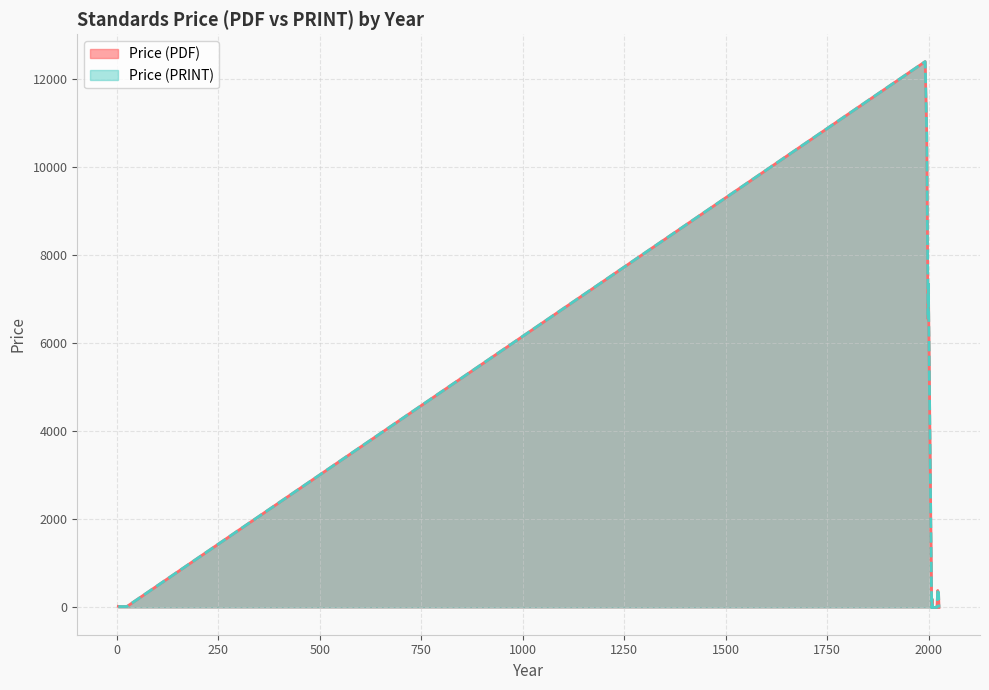

Reading left to right, transcribe all the data shown in this chart.

Price (PDF): 258.0	0.0	20.0	20.0	20.0	20.0	280.0	385.0	385.0	20.0	20.0	36.0	20.0	306.0	365.0	406.0	290.0	362.0	258.0	280.0	250.0	362.0	258.0	113.3	124.5	9000.0	12400.0	12400.0	5700.0	9000.0	5700.0	8000.0	5700.0	6800.0	0.0	0.0	0.0	0.0	0.0	385.0
Price (PRINT): 258.0	0.0	20.0	20.0	20.0	20.0	280.0	385.0	385.0	20.0	20.0	36.0	20.0	306.0	365.0	406.0	290.0	362.0	258.0	280.0	250.0	362.0	258.0	113.3	124.5	9000.0	12400.0	12400.0	5700.0	9000.0	5700.0	8000.0	5700.0	6800.0	0.0	0.0	0.0	0.0	0.0	385.0